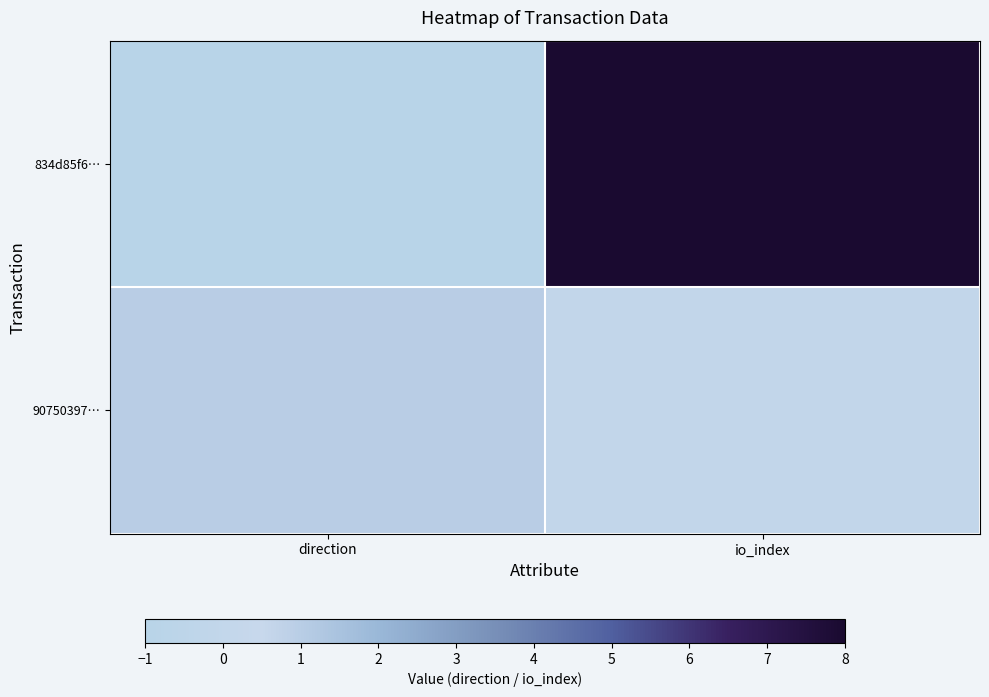

Reading right to left, transcribe all the data shown in this chart.

834d85f6…: io_index=1.0	direction=0.0
90750397…: io_index=0.1	direction=0.2